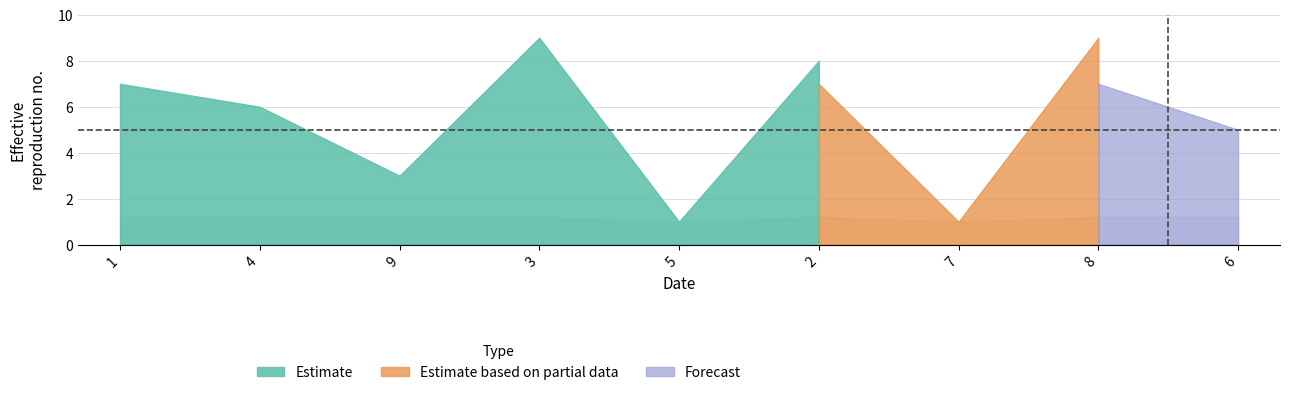

Which series has the largest range (max minus min)?

col_2